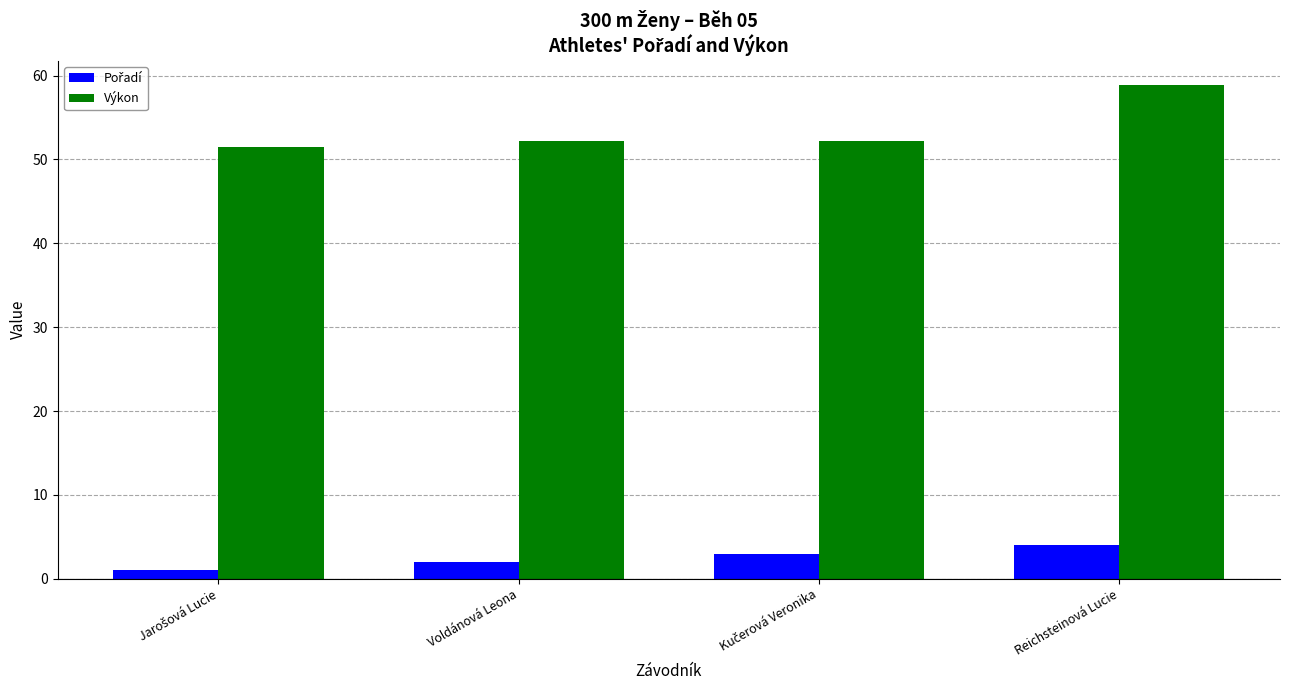

The value of Výkon at Voldánová Leona is 52.1. True or false?

True